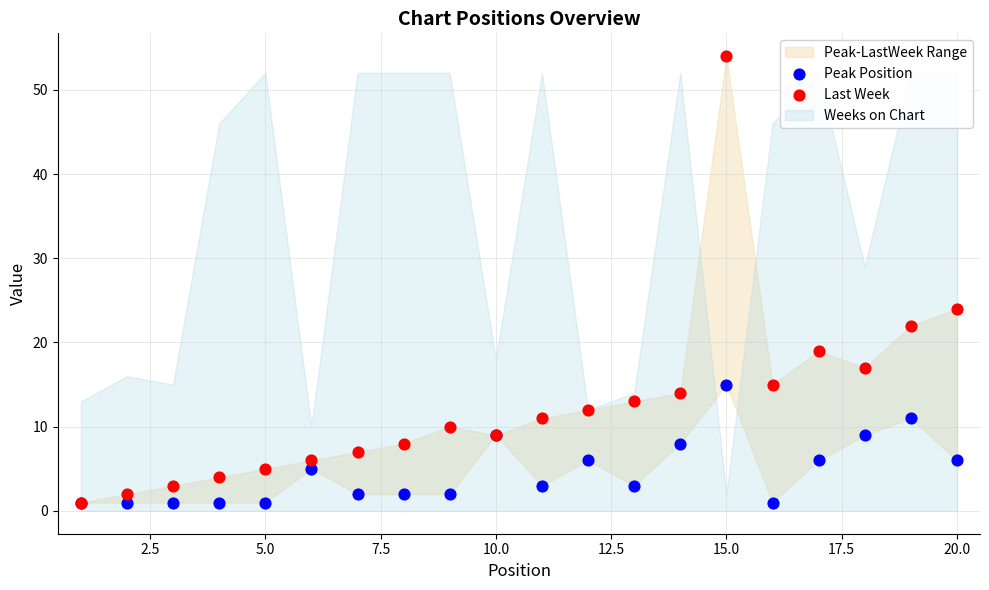

In the Last Week series, what Y value is closest to 27?

24